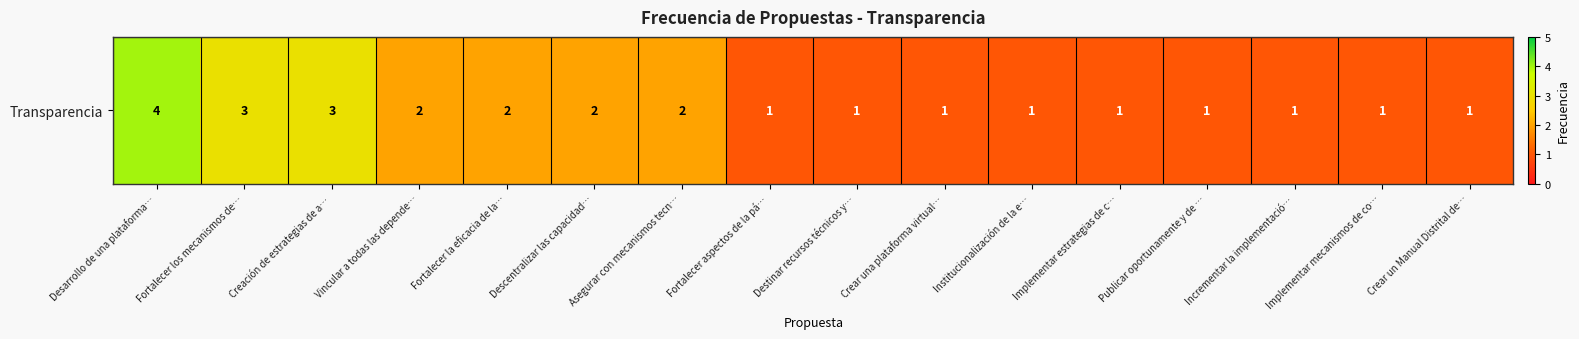

Rank the categories by value from lowest to highest.

Fortalecer aspectos de la pá…, Destinar recursos técnicos y…, Crear una plataforma virtual…, Institucionalización de la e…, Implementar estrategias de c…, Publicar oportunamente y de …, Incrementar la implementació…, Implementar mecanismos de co…, Crear un Manual Distrital de…, Vincular a todas las depende…, Fortalecer la eficacia de la…, Descentralizar las capacidad…, Asegurar con mecanismos tecn…, Fortalecer los mecanismos de…, Creación de estrategias de a…, Desarrollo de una plataforma…